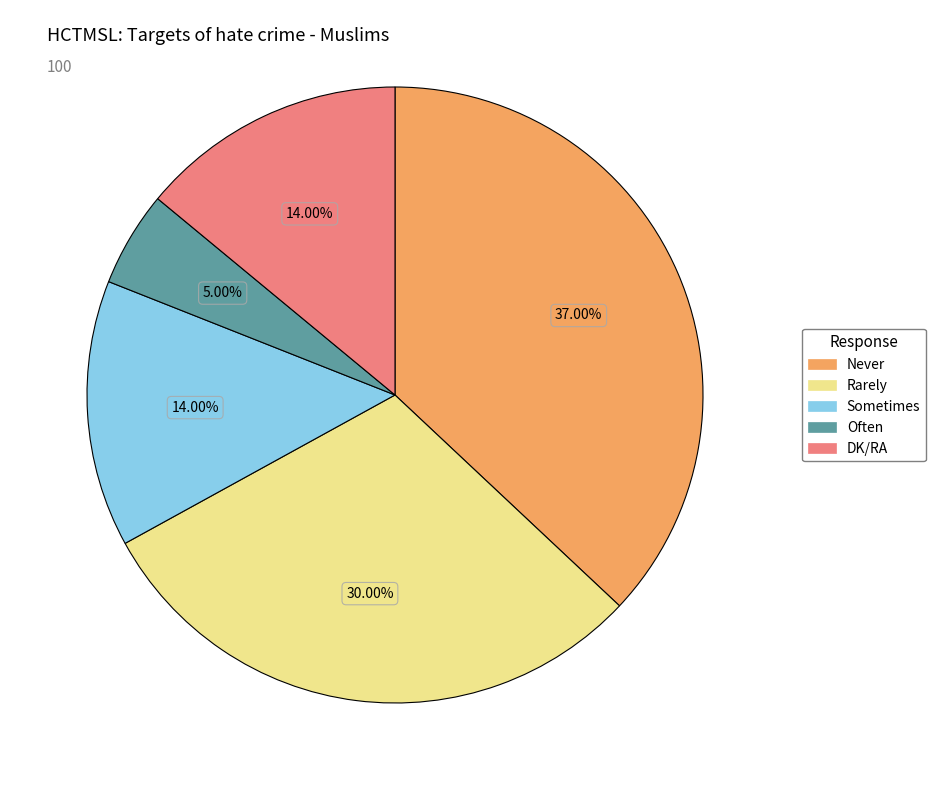

To the nearest percent, what is the average slice percentage?

20%